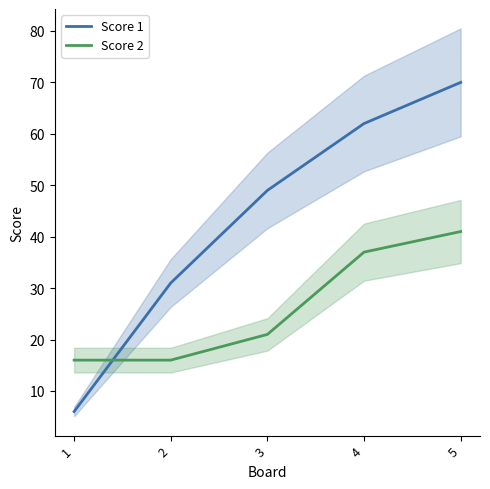

What is the value of the Score 1 point at the 3rd from the left?

49